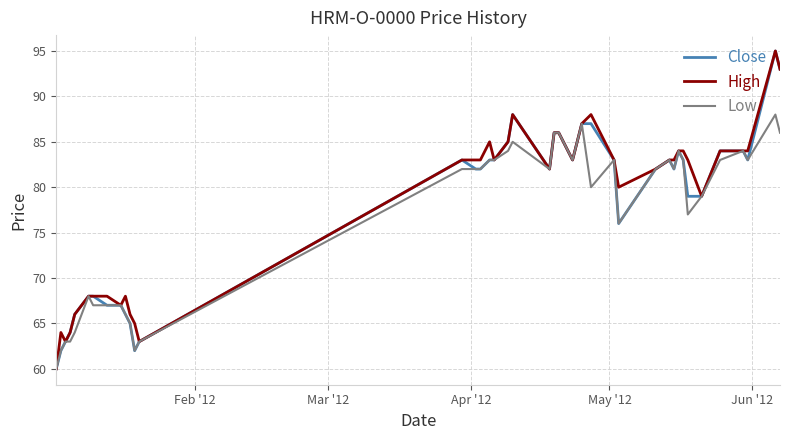

What is the highest value of the Low series?

88